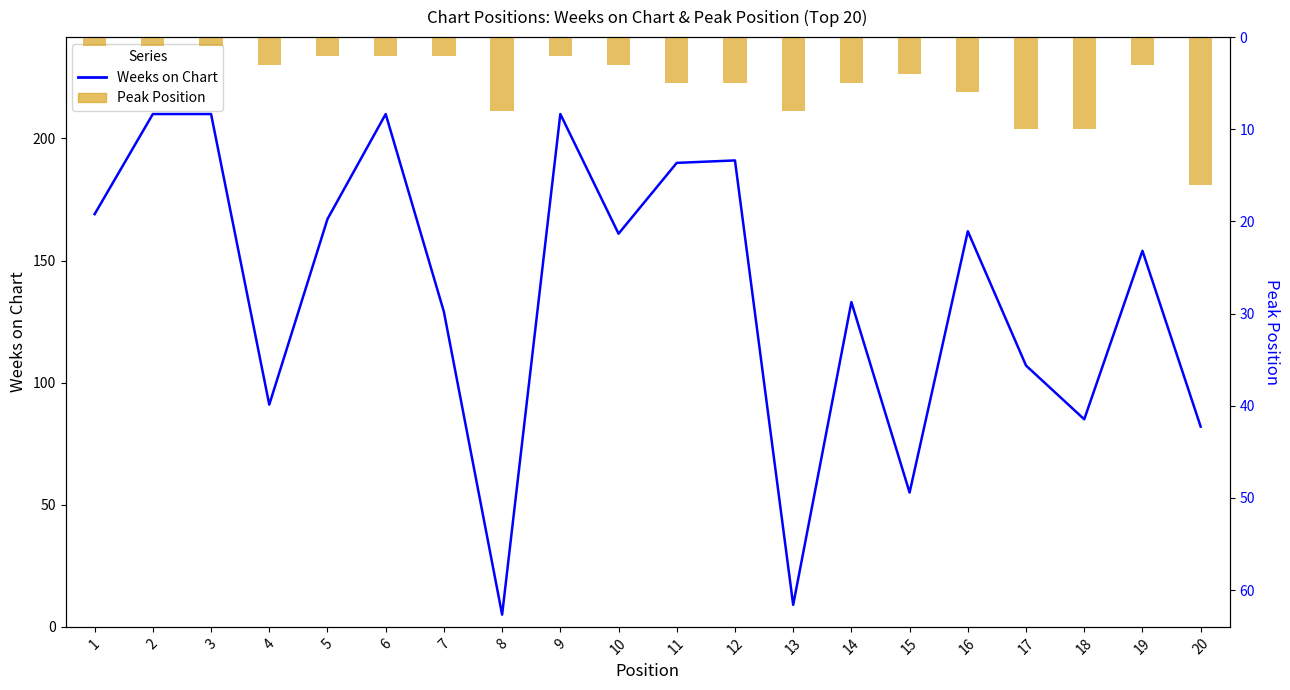

At which category is the sum across all series the highest?

6